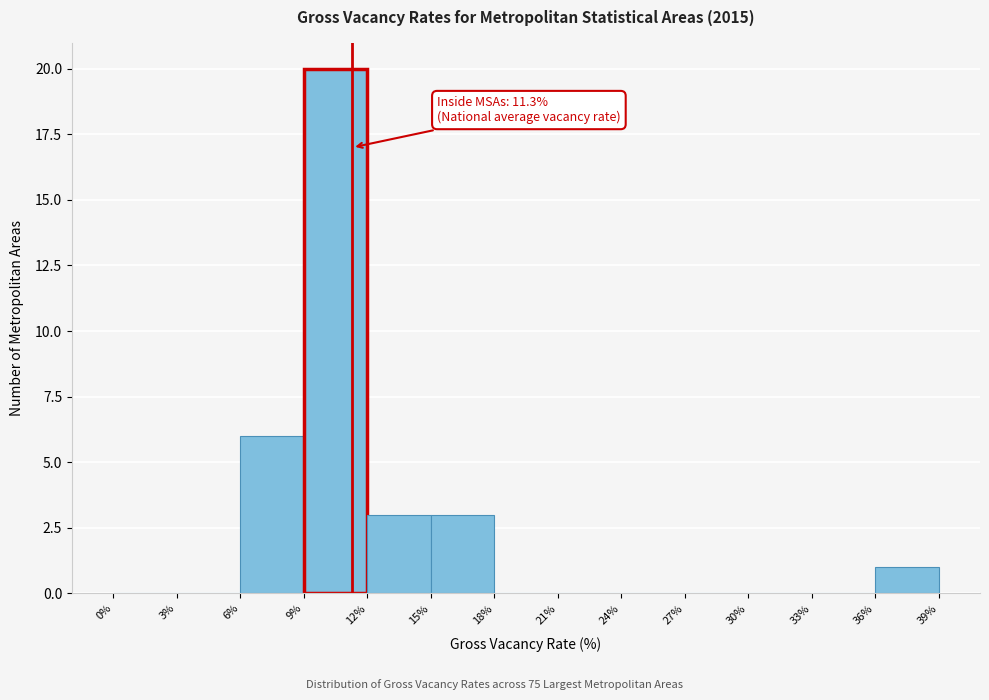

Which range on the x-axis has the tallest bar?

9% to 12%